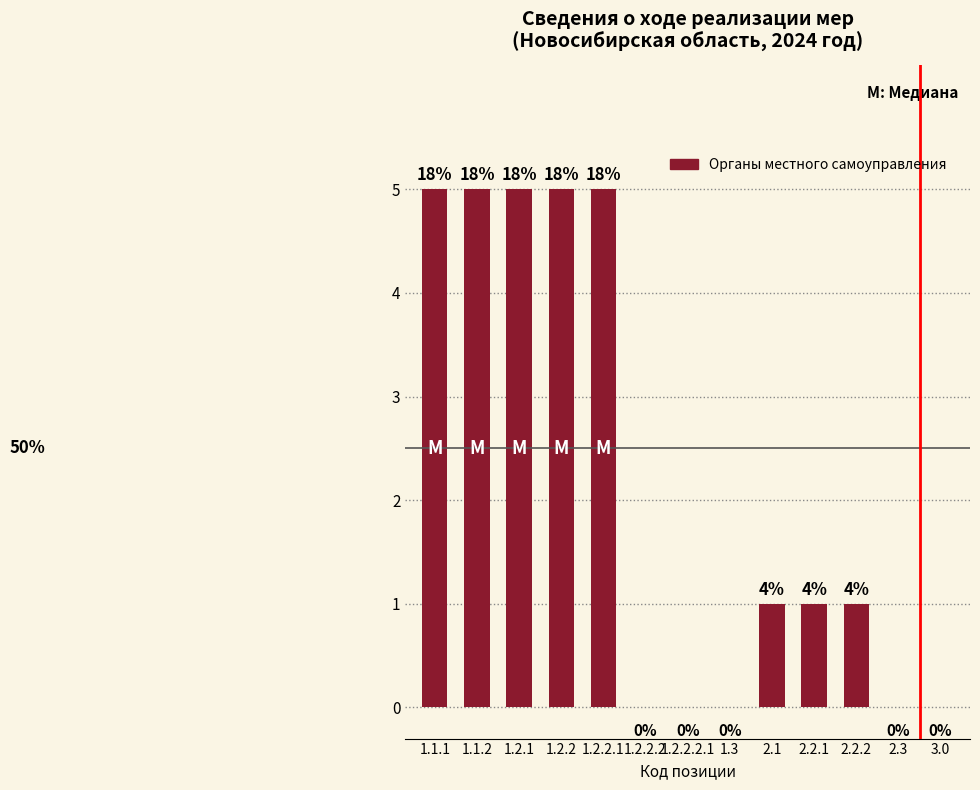

How many bars are there in total?

13